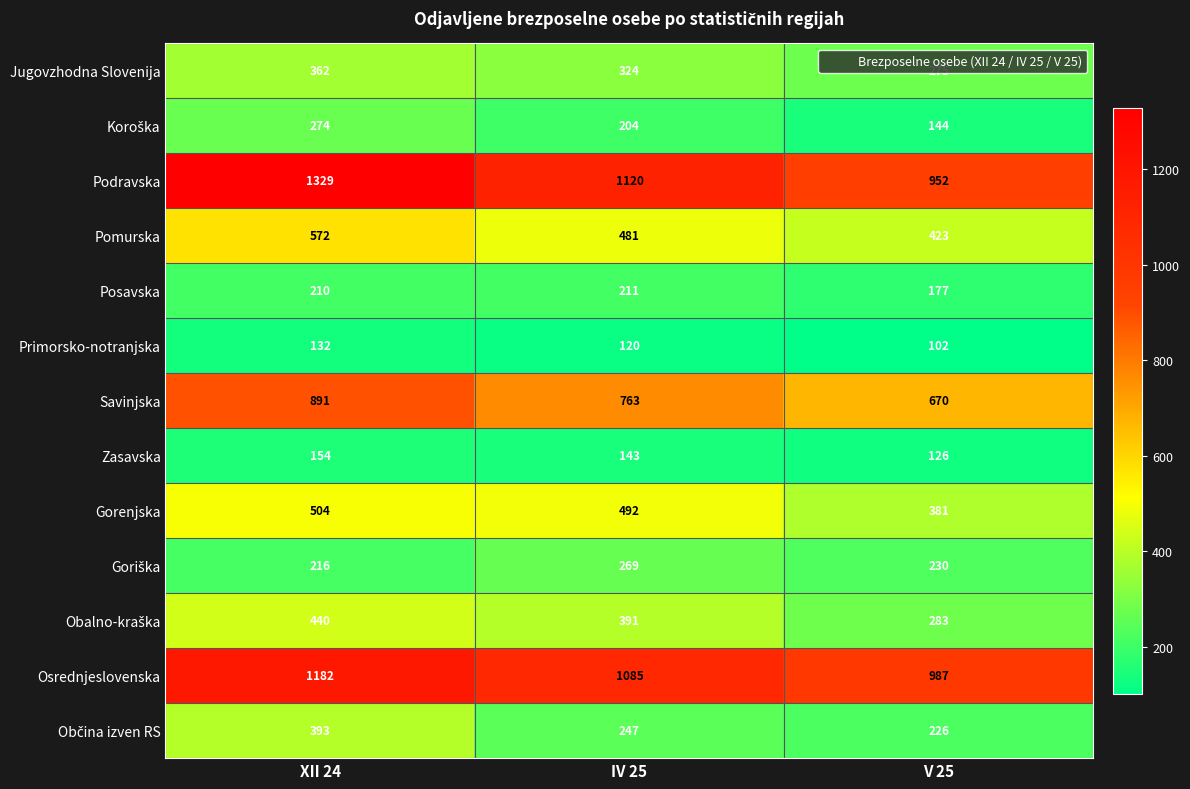

What is the spread (max minus min) of values at XII 24?

1197